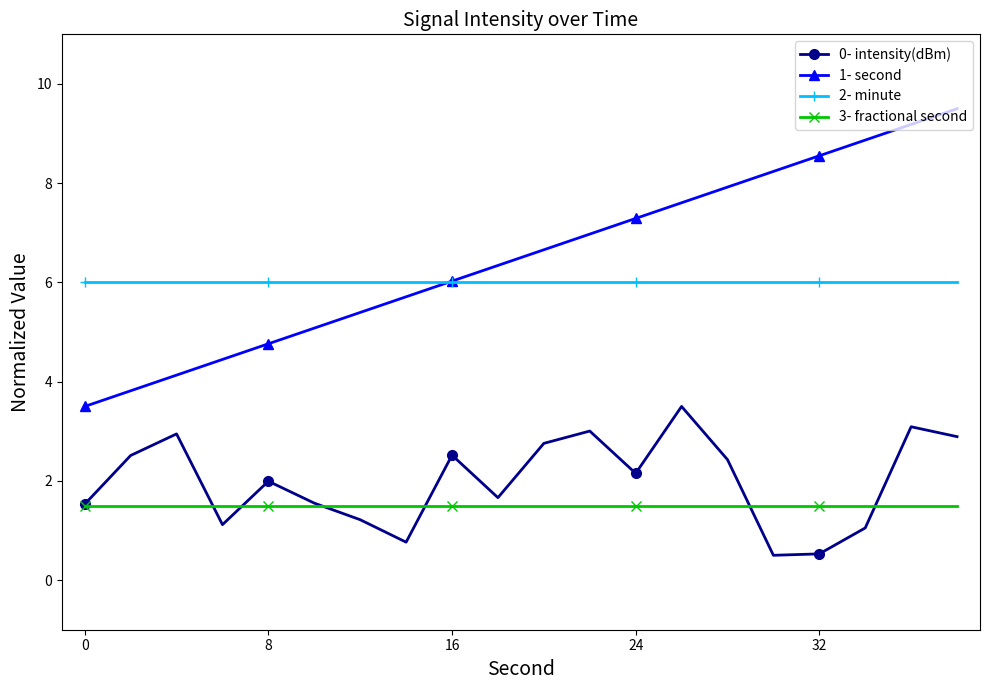

How many series are shown in this chart?

4